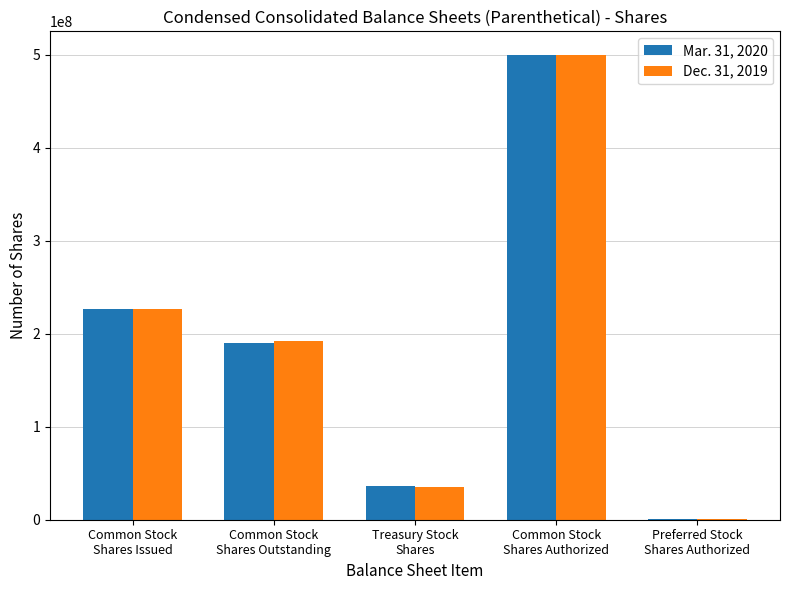

Which series changed the most between Common Stock
Shares Issued and Treasury Stock
Shares?

Dec. 31, 2019